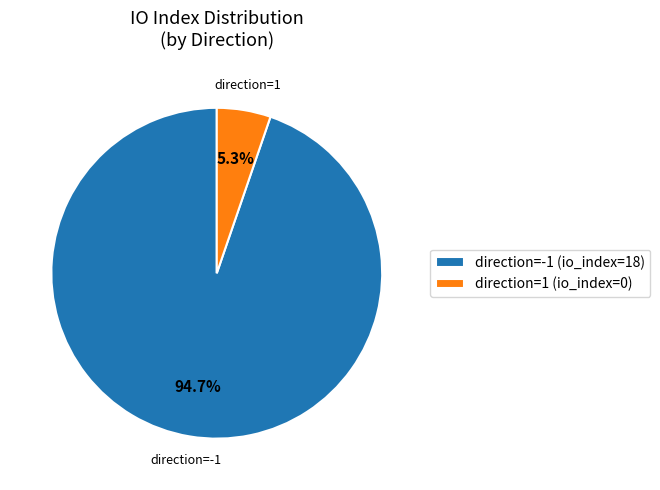

Which slice is the smallest?

direction=1 (io_index=0)